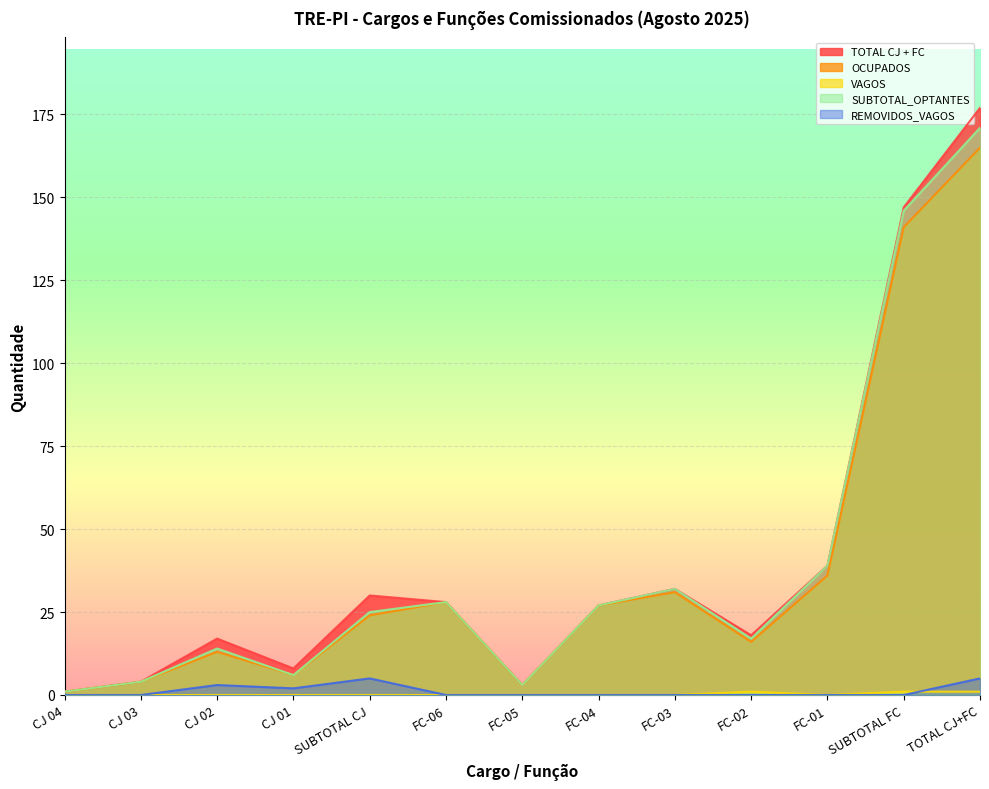

What is the spread (max minus min) of values at CJ 03?

4